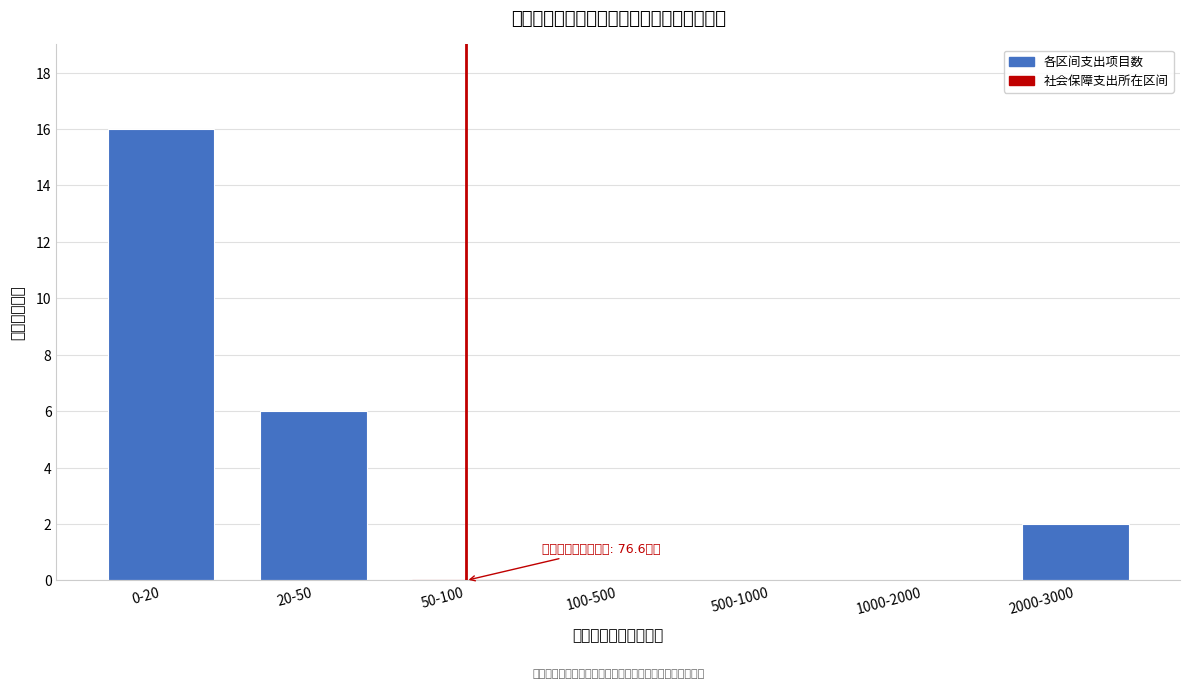

Reading left to right, what are all the values shown in this chart?

0-20=16	20-50=6	50-100=0	100-500=0	500-1000=0	1000-2000=0	2000-3000=2